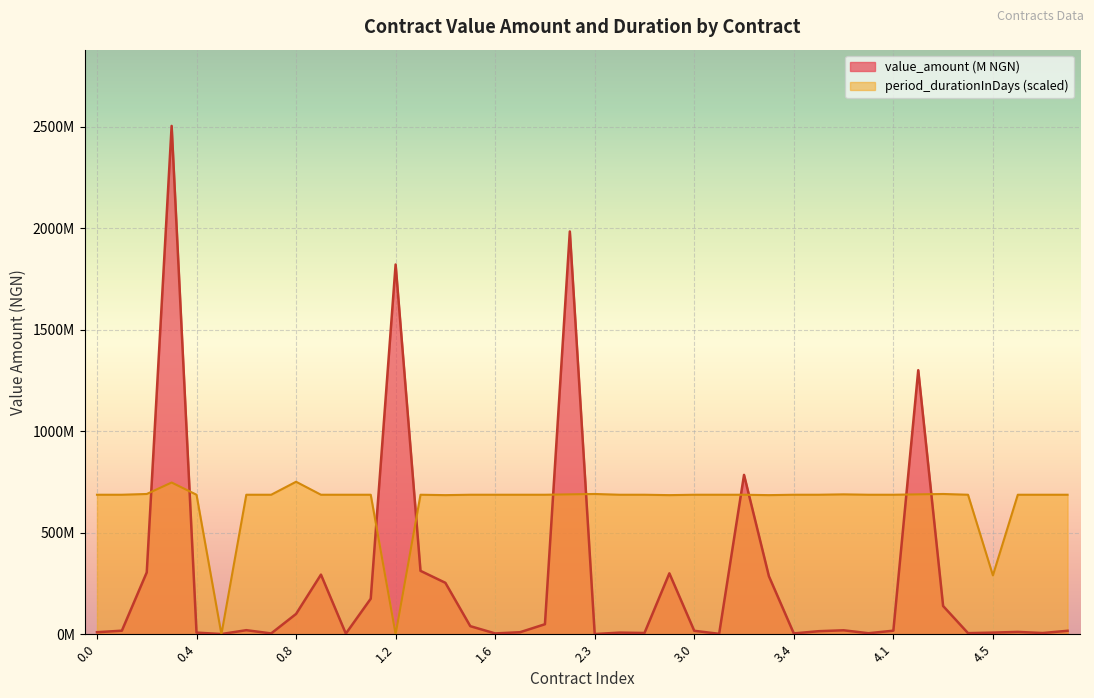

Does the chart display data point markers on the line(s)?

No